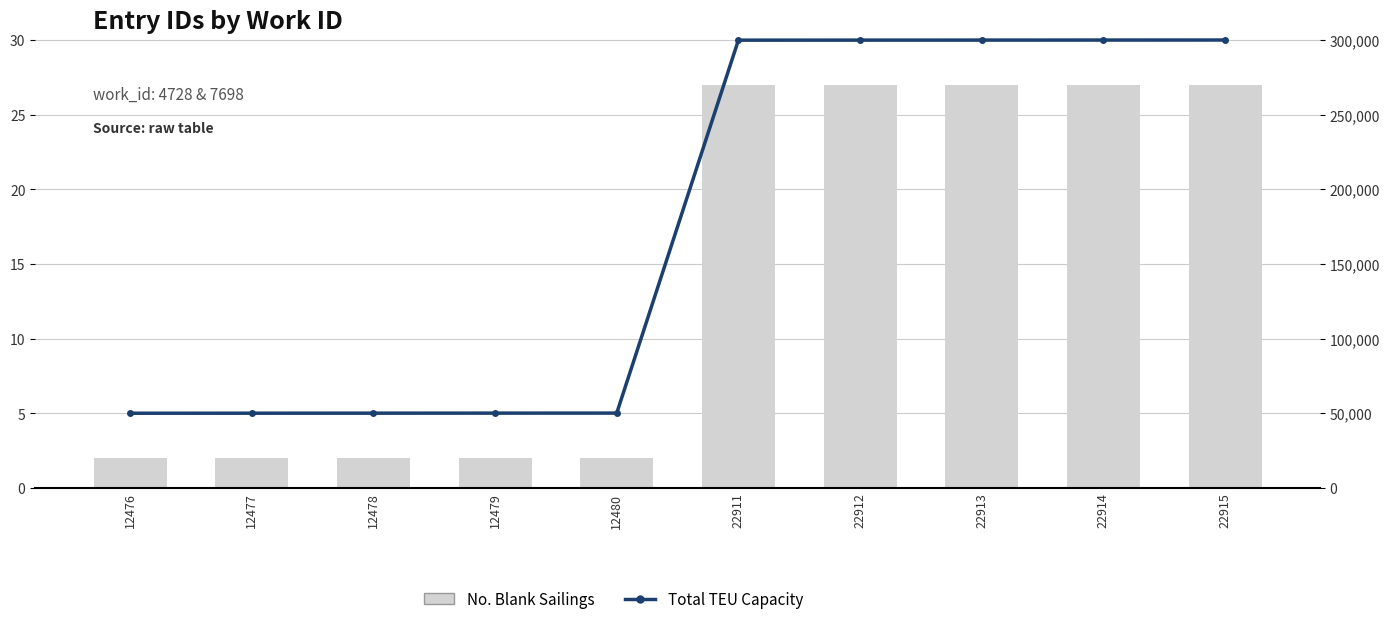

The Total TEU Capacity series shows 79706.3 at 12479. True or false?

False